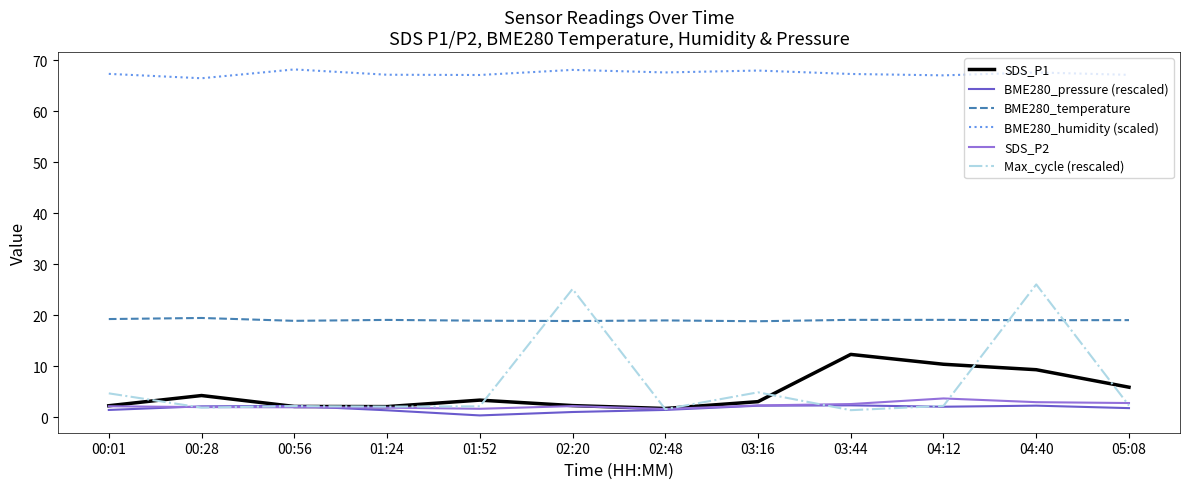

True or false: SDS_P2 and BME280_temperature cross at least once.

False